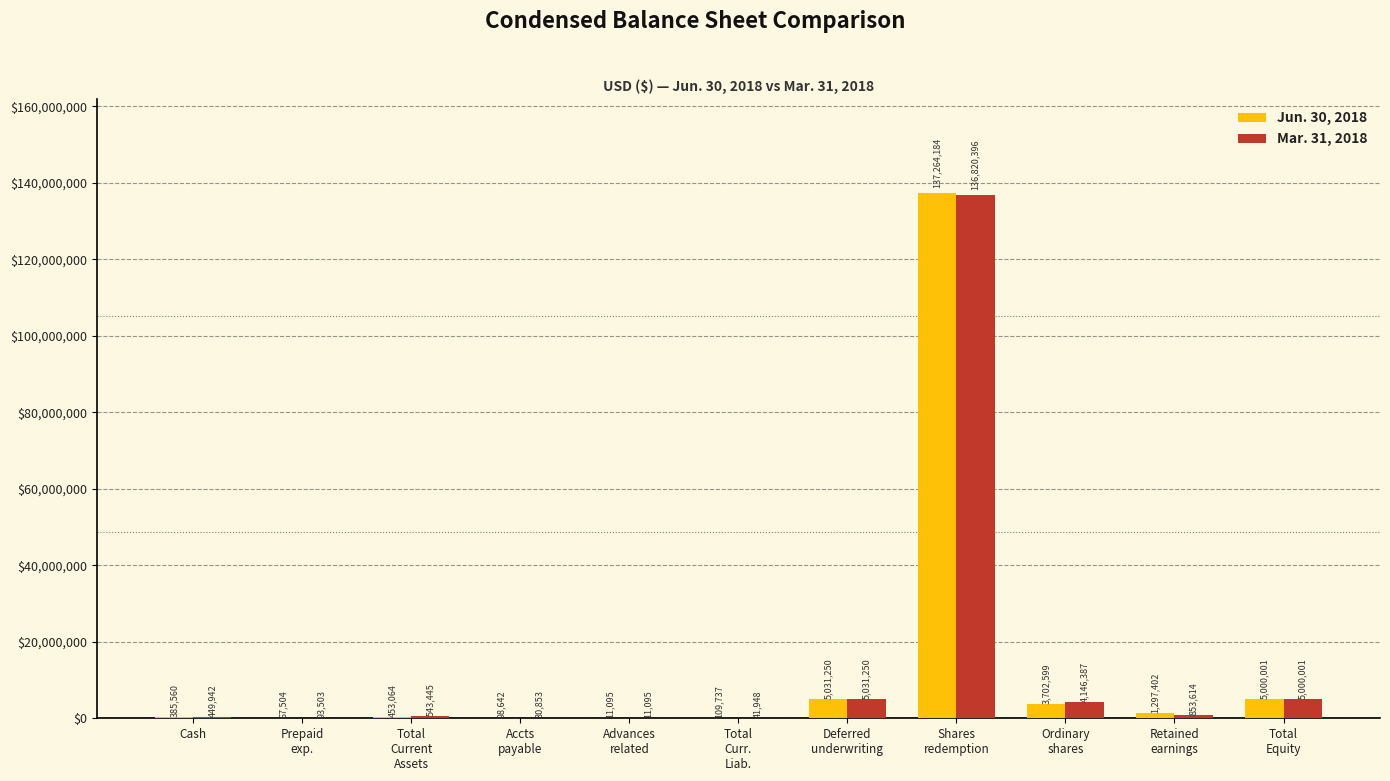

The value of Jun. 30, 2018 at Cash is 385560. True or false?

True